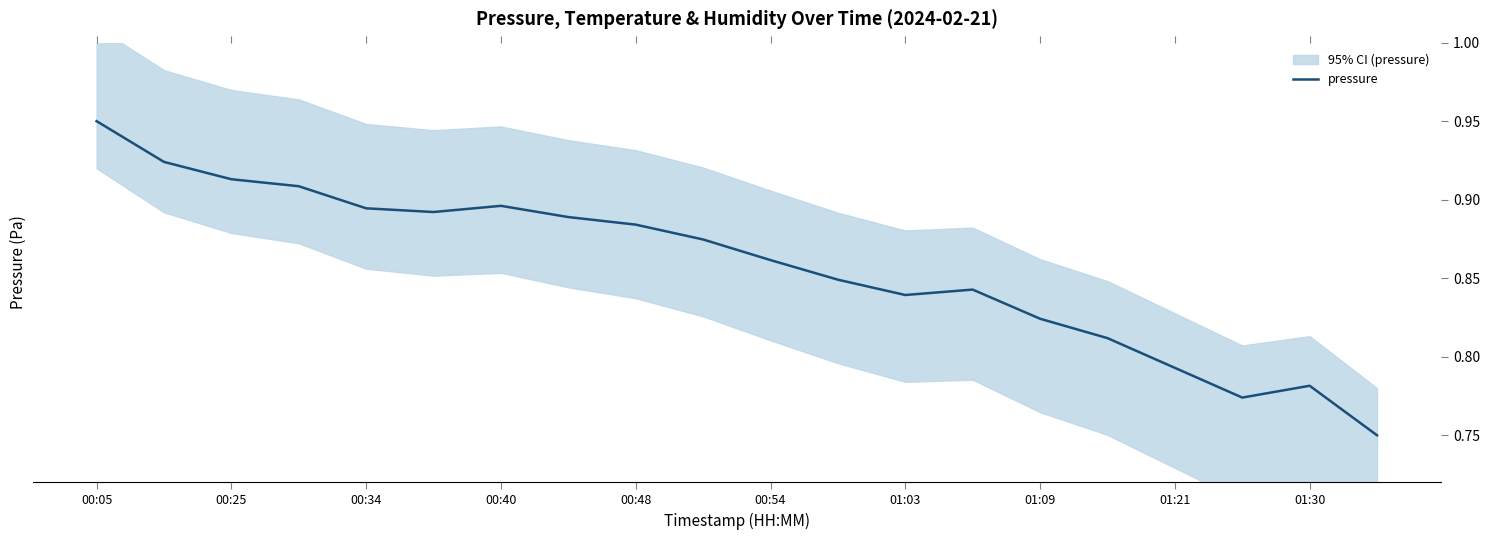

Reading left to right, what are all the values shown in this chart?

0.9	0.9	0.9	0.9	0.9	0.9	0.9	0.9	0.9	0.9	0.9	0.8	0.8	0.8	0.8	0.8	0.8	0.8	0.8	0.8